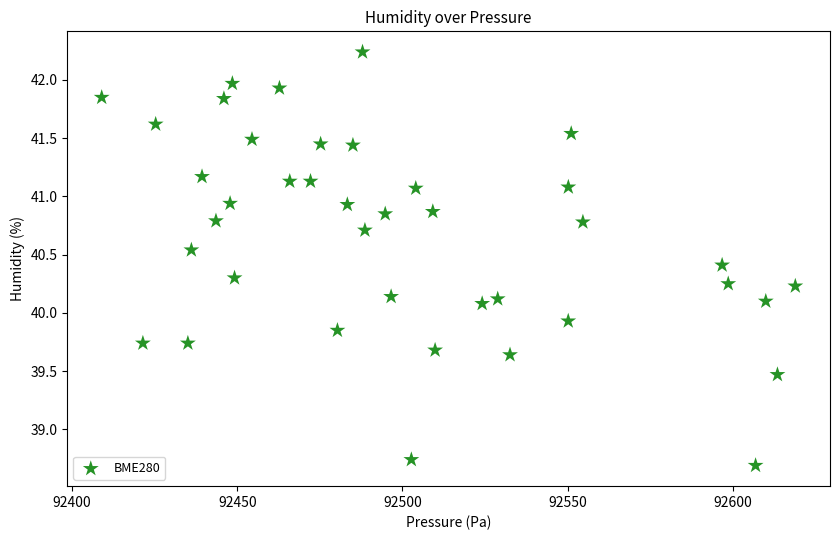

What is the range of X values (max minus min)?

210.0